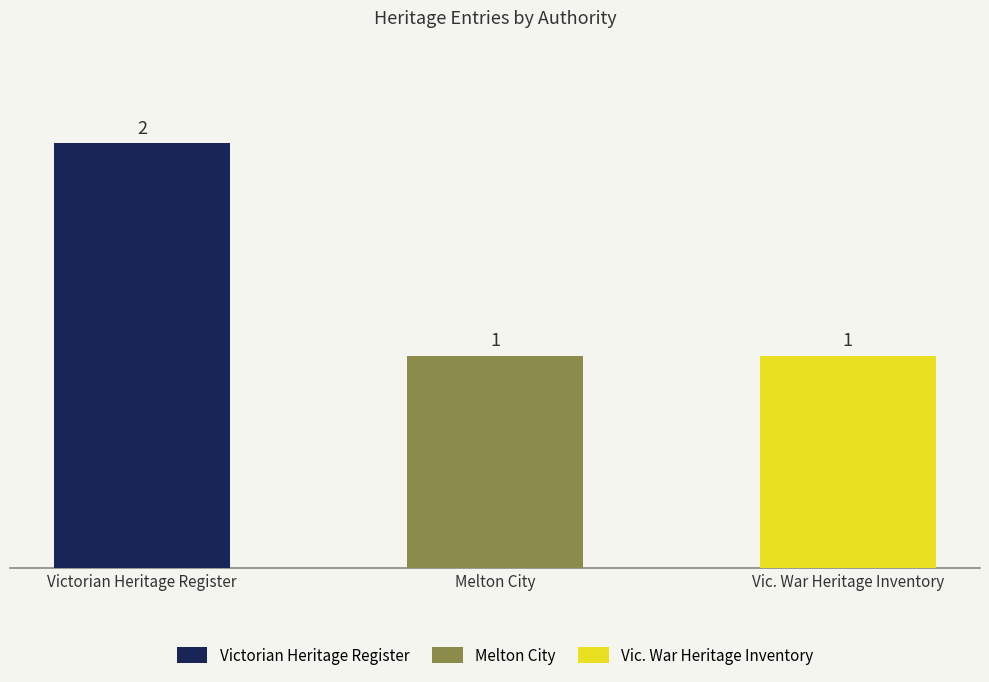

Reading left to right, what are all the values shown in this chart?

Victorian Heritage Register=2	Melton City=1	Vic. War Heritage Inventory=1